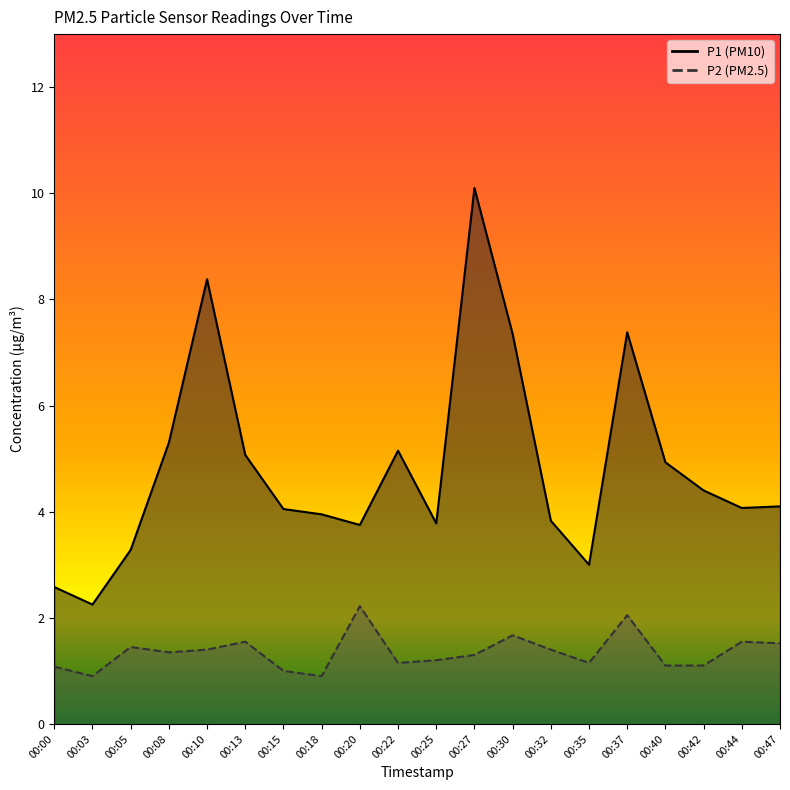

What is the difference between the maximum and minimum values in the P1 series?

7.8